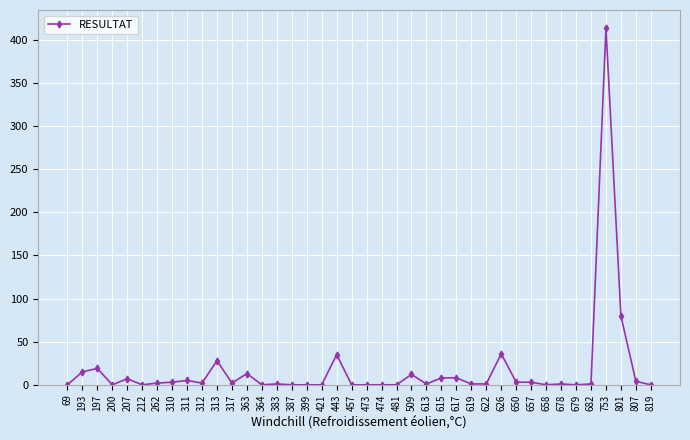

At which category does the chart reach its peak across all series?

753